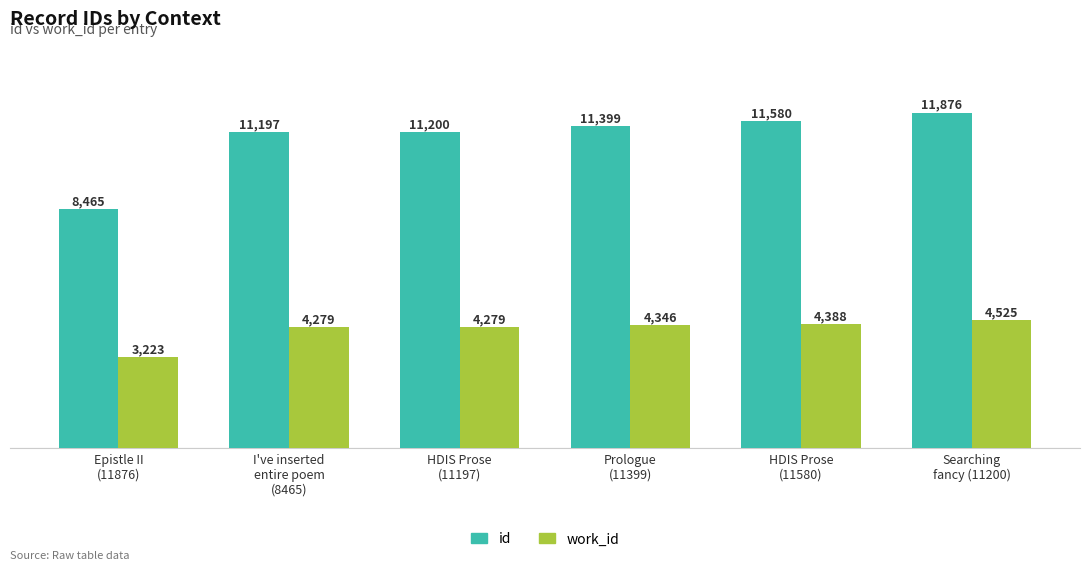

What is the value of the id bar at the 4th from the left?

11399